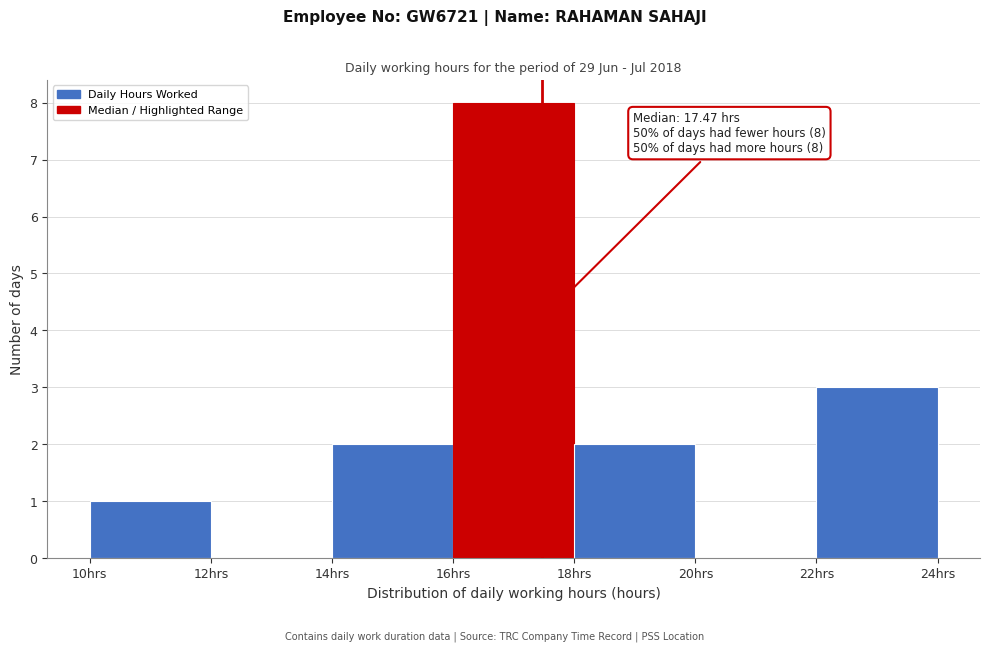

Which range on the x-axis has the tallest bar?

16 to 18